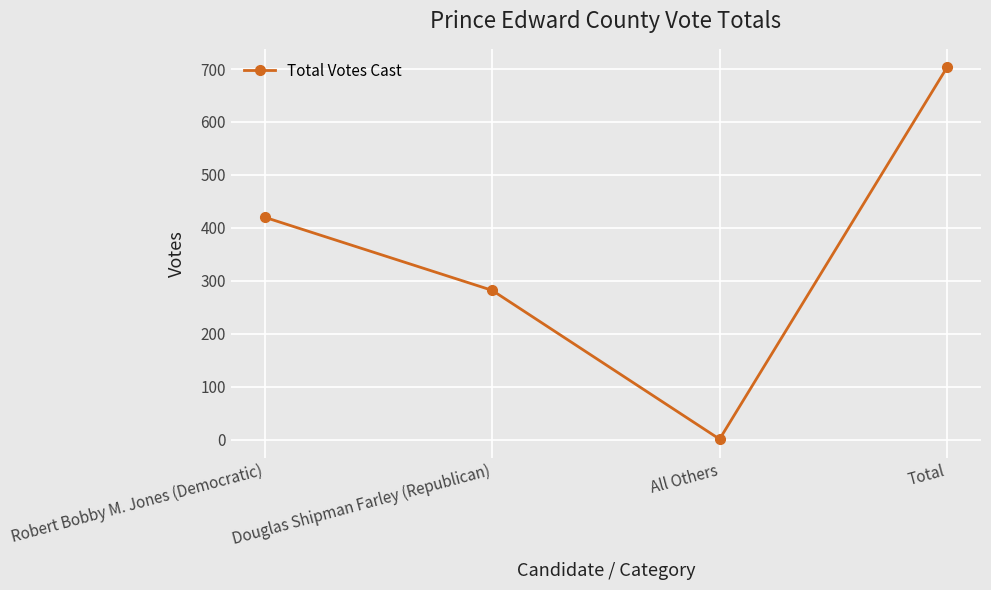

What value does the data have at Robert Bobby M. Jones (Democratic), to the nearest 50?

400